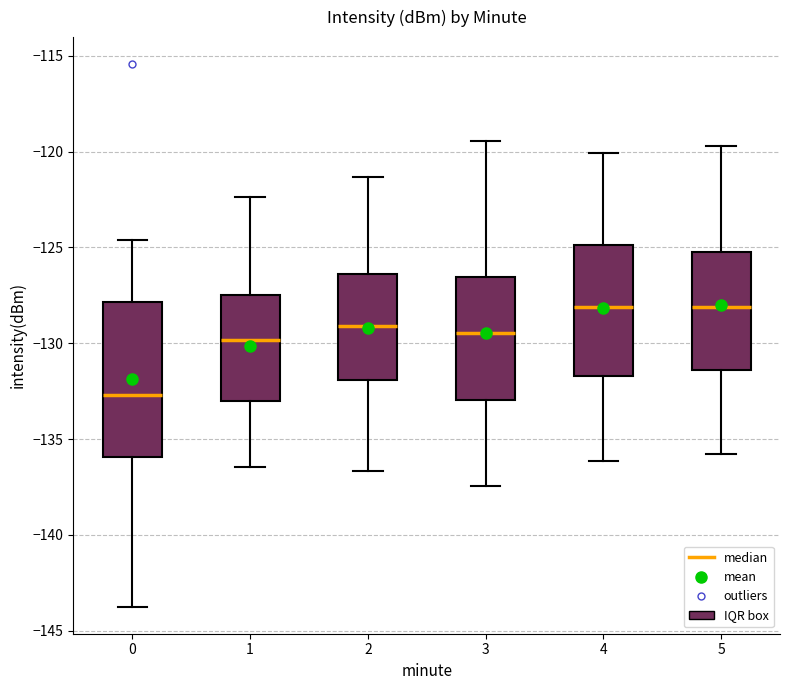

Reading left to right, transcribe this box plot: for each box, give where its median line is, the range the box spans, and where its two whiskers end, as read against the y-axis. The values are not printed on the chart, so give them approximately, as read against the axis.

0: median -132.5, box -136.0 to -128.0, whiskers -143.5 to -124.5
1: median -130.0, box -133.0 to -127.5, whiskers -136.5 to -122.5
2: median -129.0, box -132.0 to -126.5, whiskers -136.5 to -121.5
3: median -129.5, box -133.0 to -126.5, whiskers -137.5 to -119.5
4: median -128.0, box -131.5 to -125.0, whiskers -136.0 to -120.0
5: median -128.0, box -131.5 to -125.0, whiskers -136.0 to -119.5